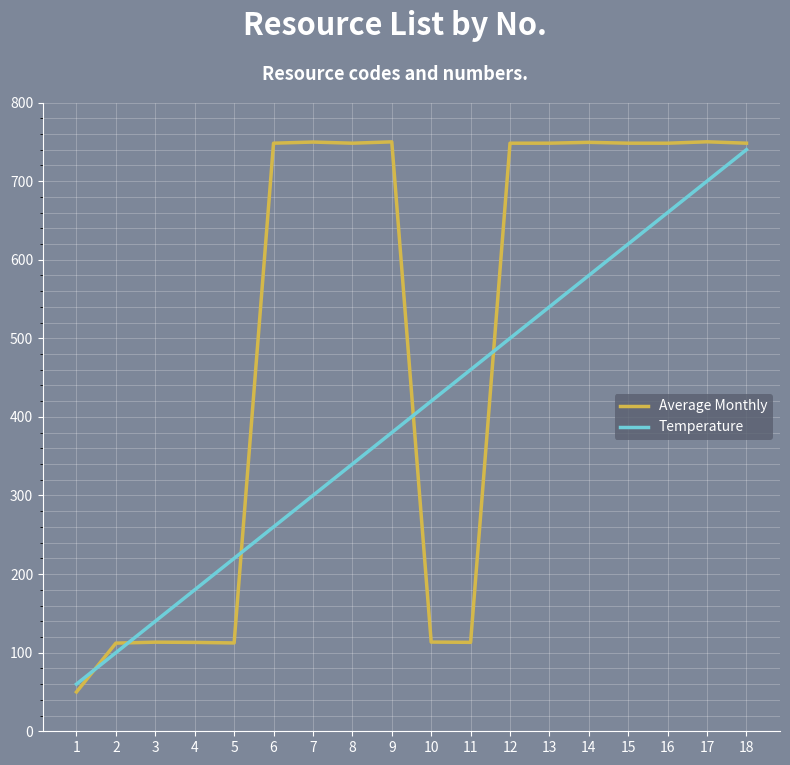

Which series changed the most between 13 and 18?

Temperature